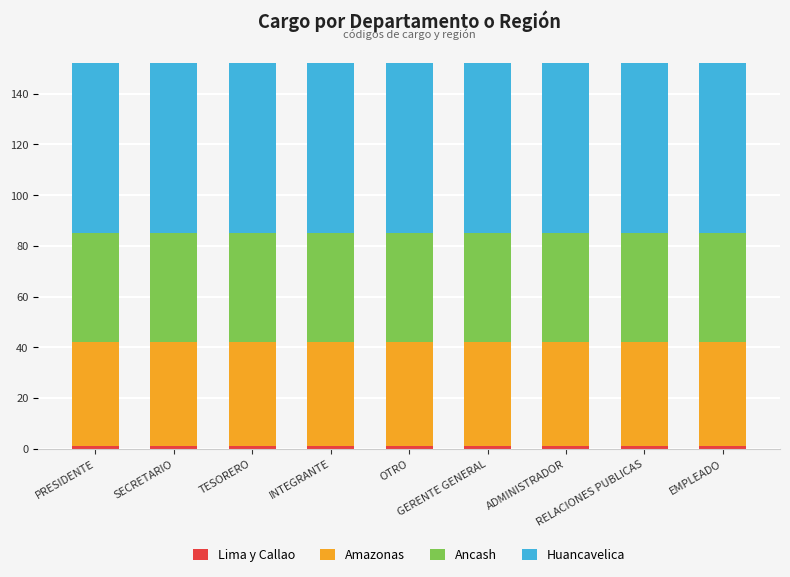

Are the bars horizontal?

No